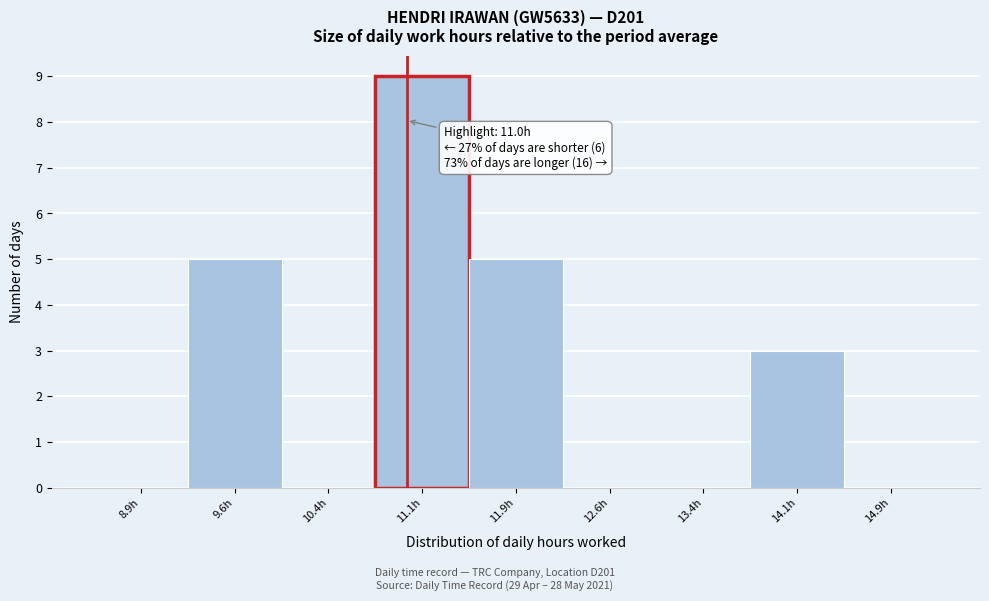

Over which range of the x-axis is the bar tallest?

10.75 to 11.50